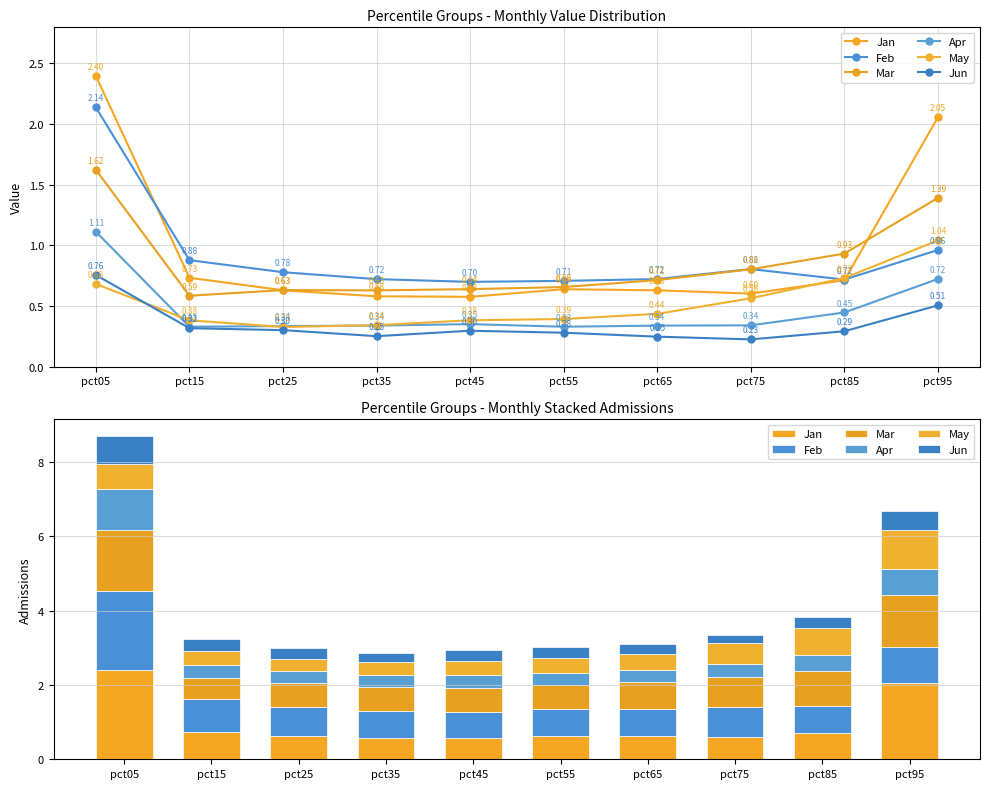

Which series has the largest range (max minus min)?

Jan